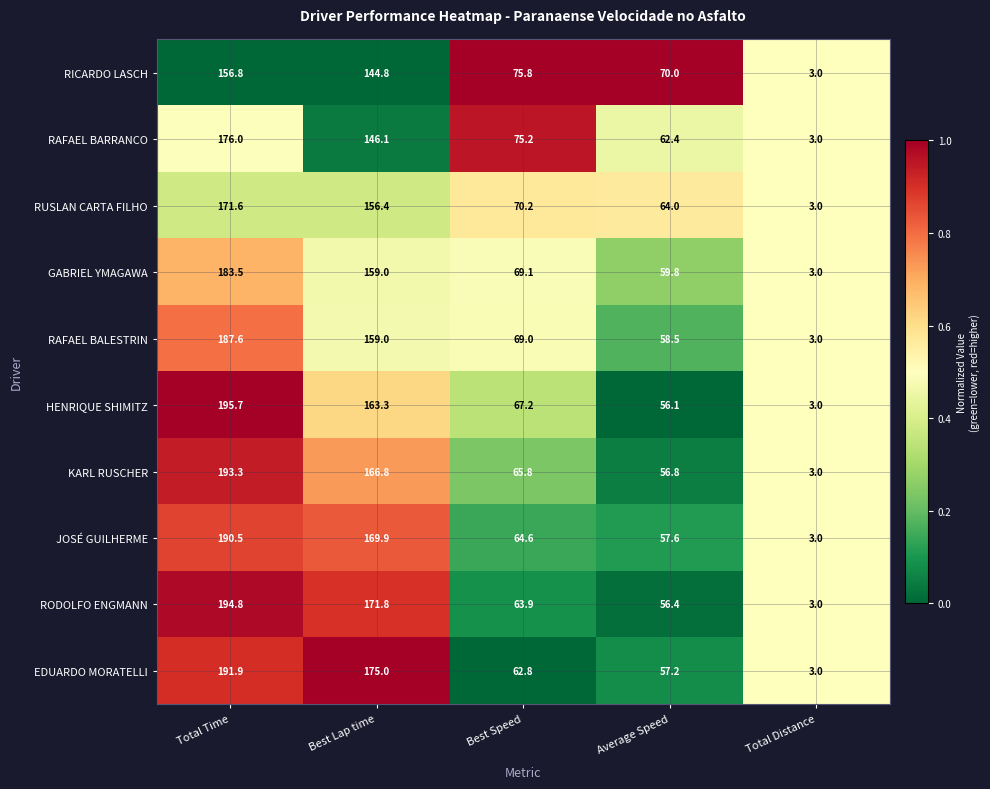

True or false: HENRIQUE SHIMITZ has a value of 212.5 at Best Lap time.

False